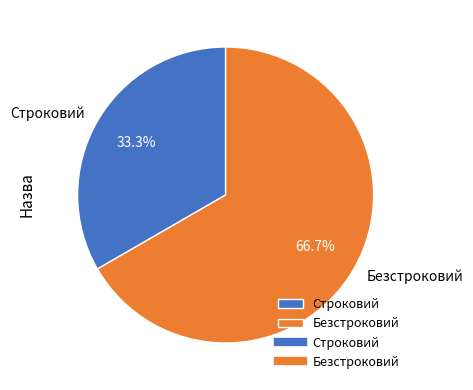

What is the total percentage of Строковий and Безстроковий?

100.0%